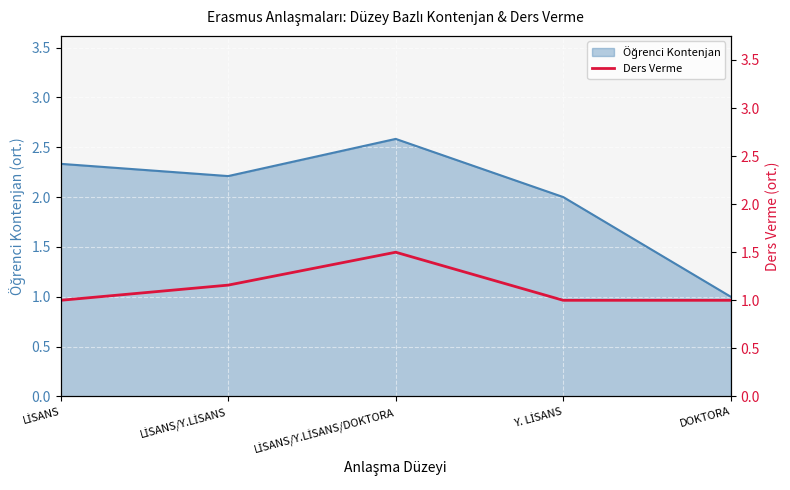

The chart shows a value of 1.0 at Y. LİSANS. True or false?

True